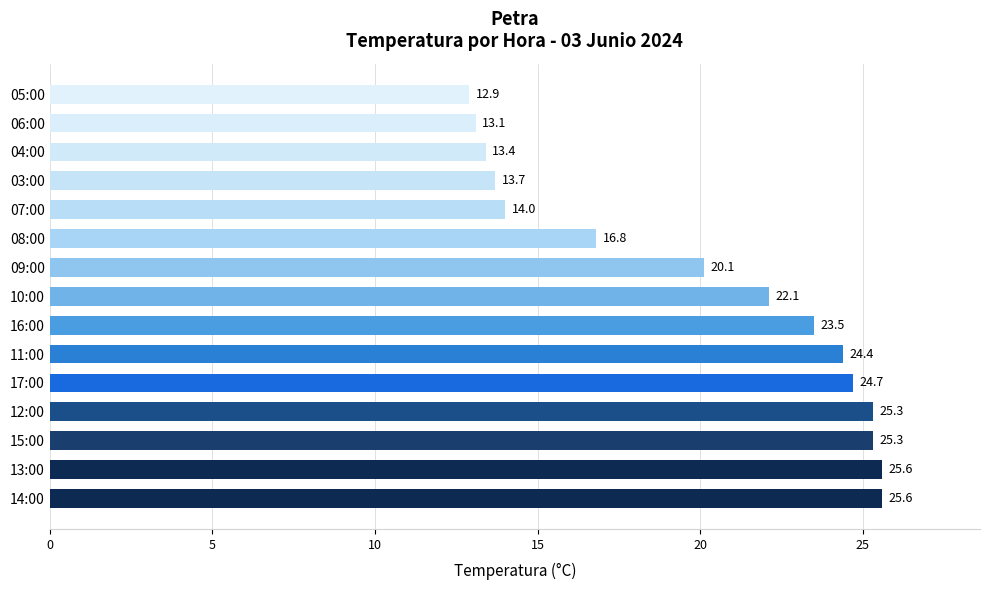

What is the minimum value shown in the chart?

12.9